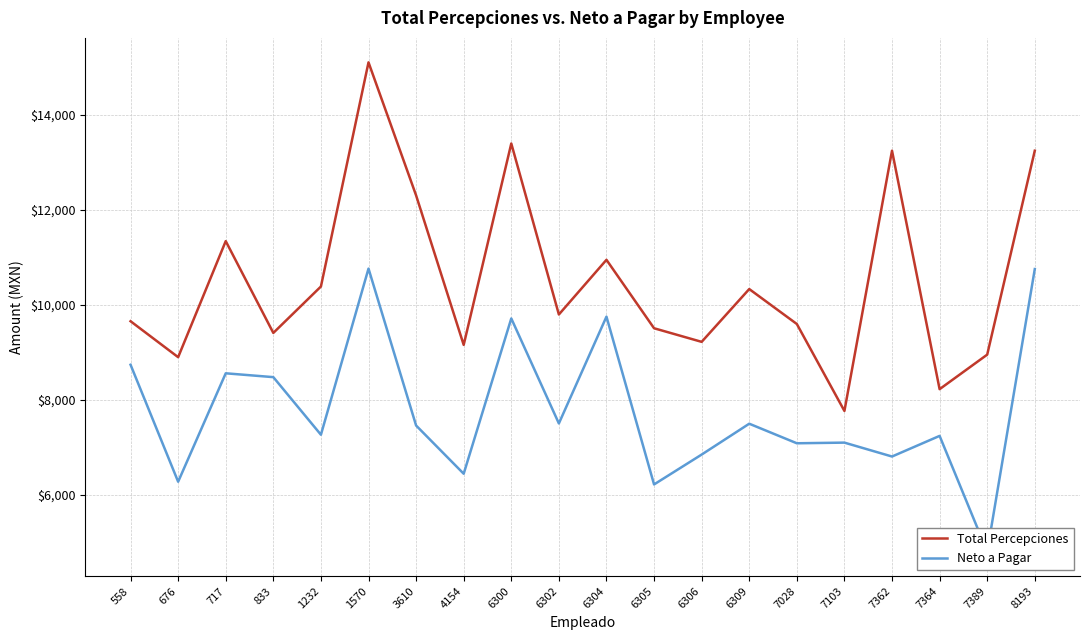

What is the difference between the Neto a Pagar values at 558 and 7103?

1638.7